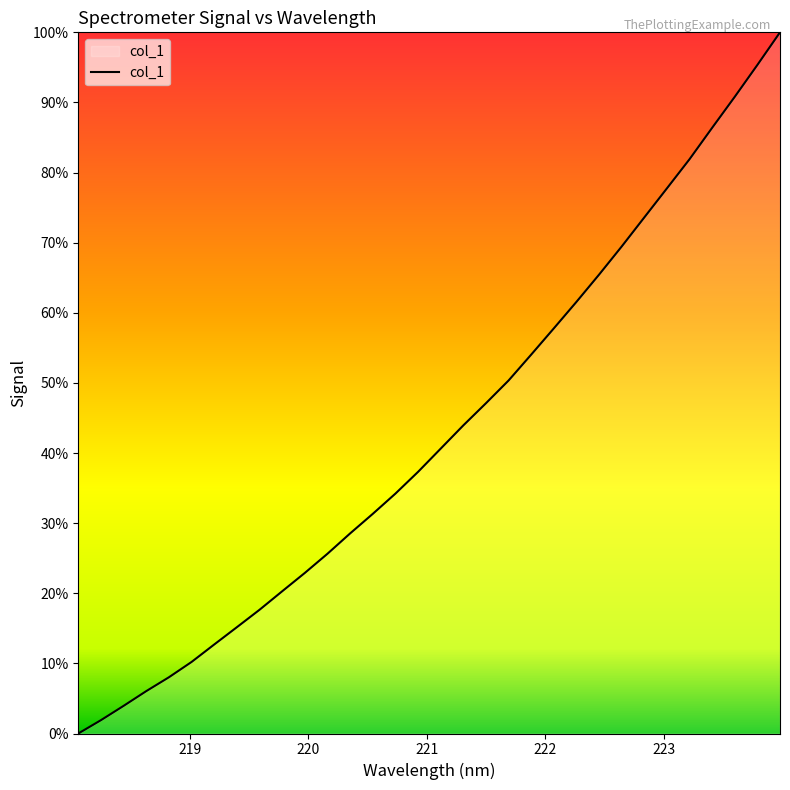

Does the chart have visible grid lines?

No